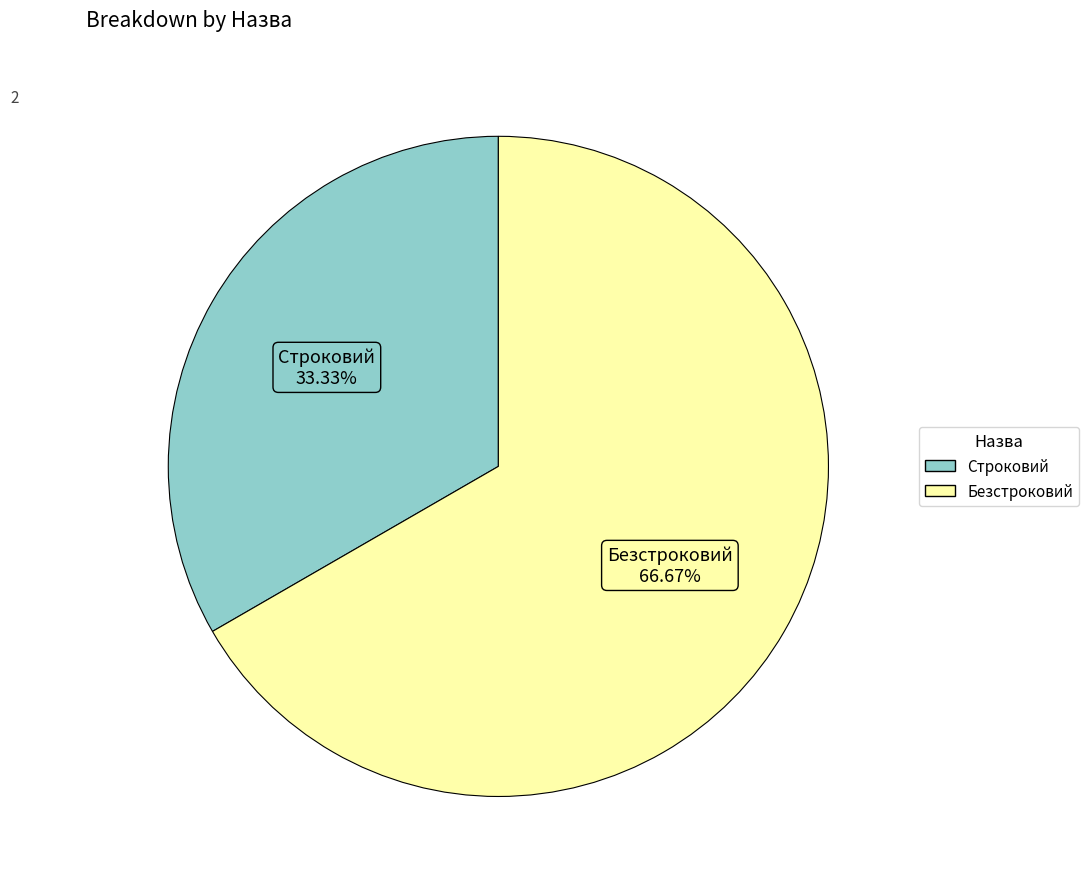

Is it true that Безстроковий is 76% of the pie?

False